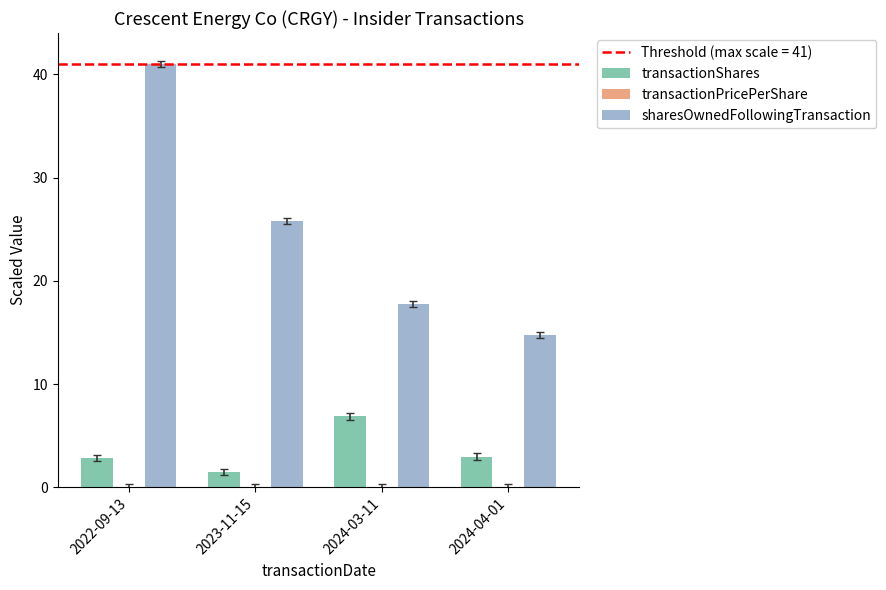

Is it true that sharesOwnedFollowingTransaction equals 14.8 at 2024-04-01?

True